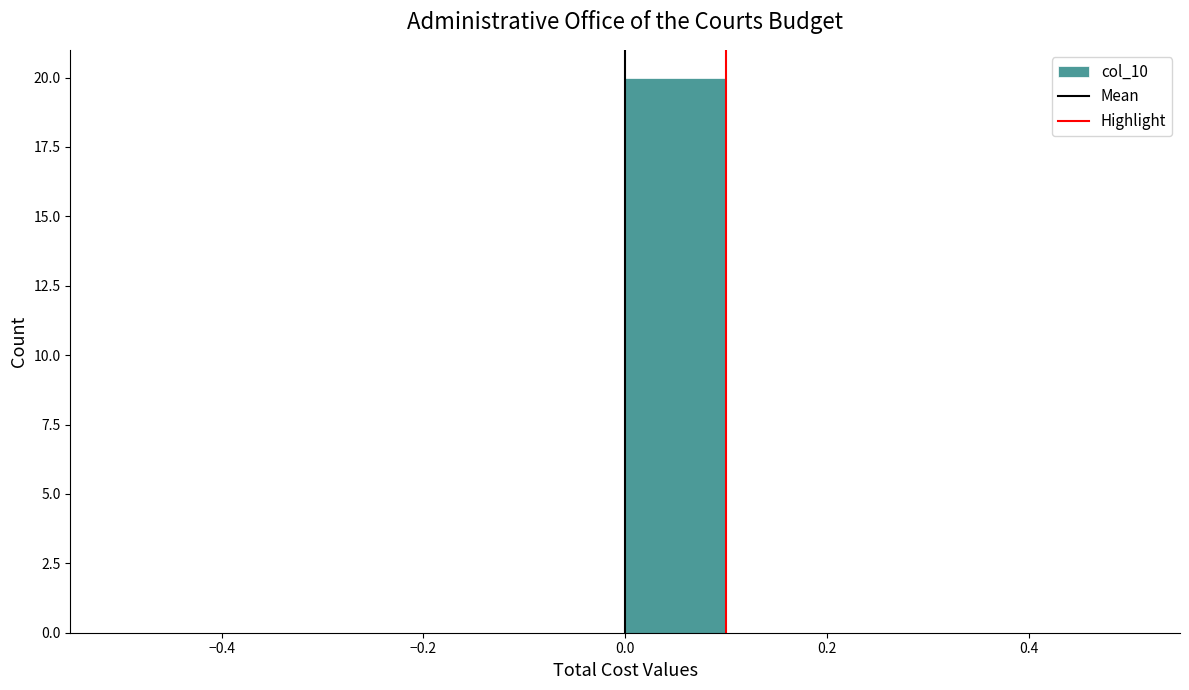

Reading left to right, list every bar in this chart as the range it spans on the x-axis followed by its height. The values are not printed on the chart, so give them approximately, as read against the axis.

-0.5 to -0.4: 0
-0.4 to -0.3: 0
-0.3 to -0.2: 0
-0.2 to -0.1: 0
-0.1 to 0.0: 0
0.0 to 0.1: 20
0.1 to 0.2: 0
0.2 to 0.3: 0
0.3 to 0.4: 0
0.4 to 0.5: 0